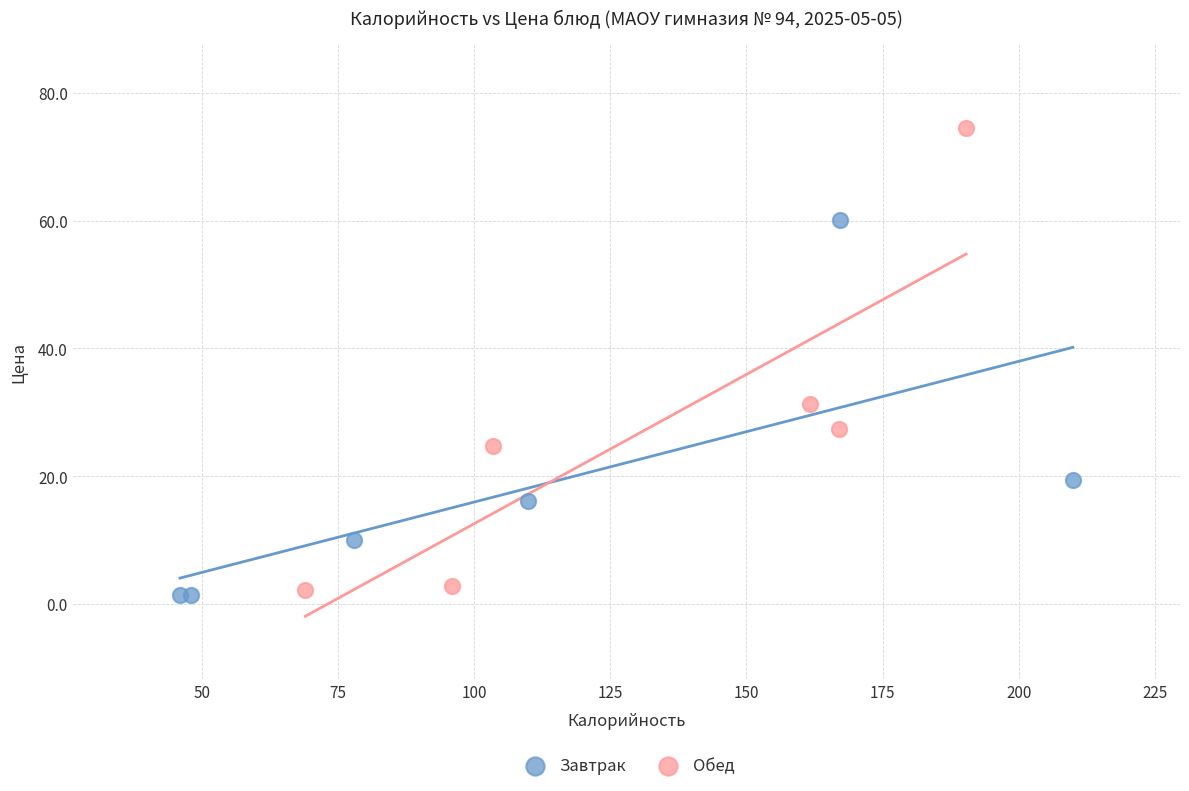

Which series reaches the maximum Y coordinate?

Обед